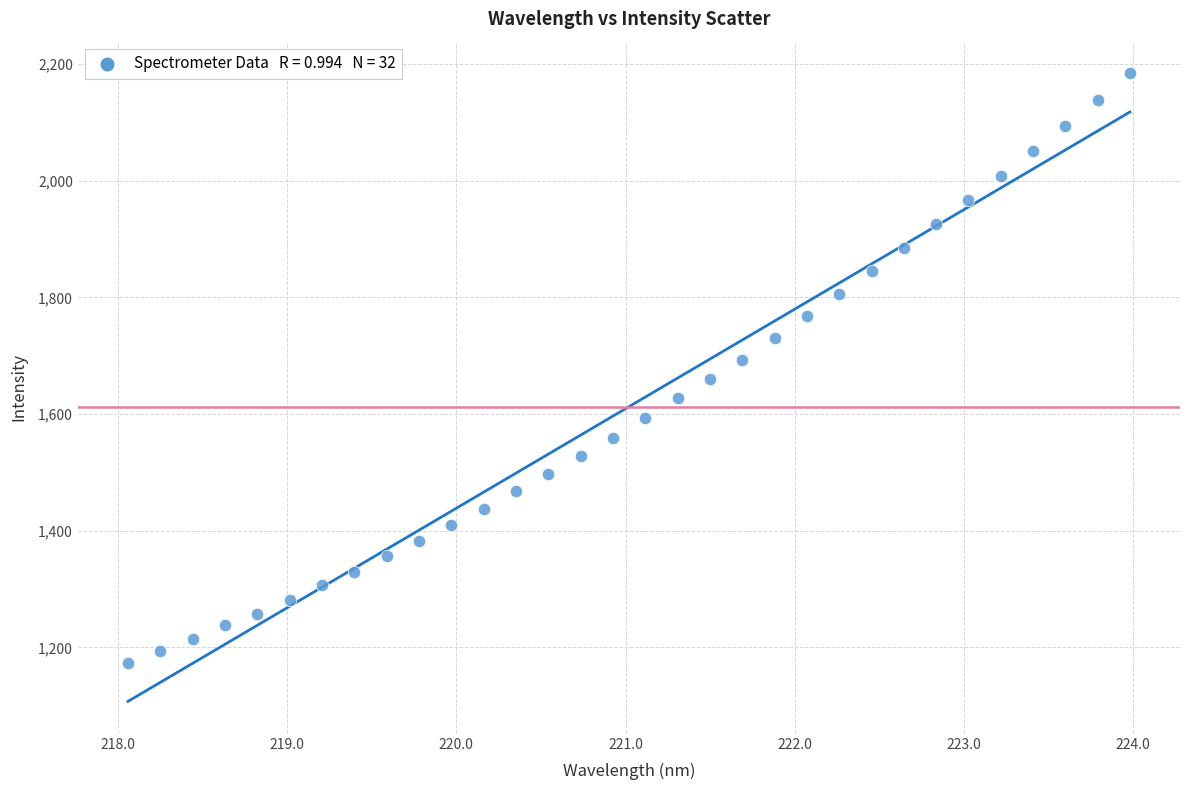

What is the range of Y values (max minus min)?

1011.2